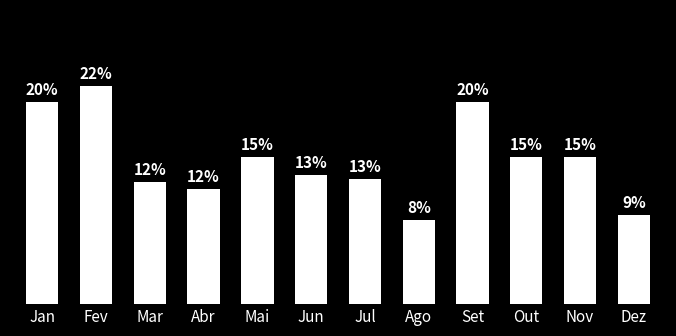

Does the chart contain any negative values?

No